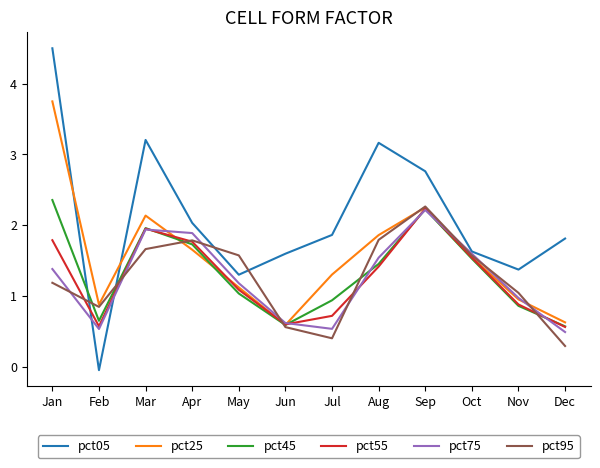

Which category has the lowest value across all series?

Feb